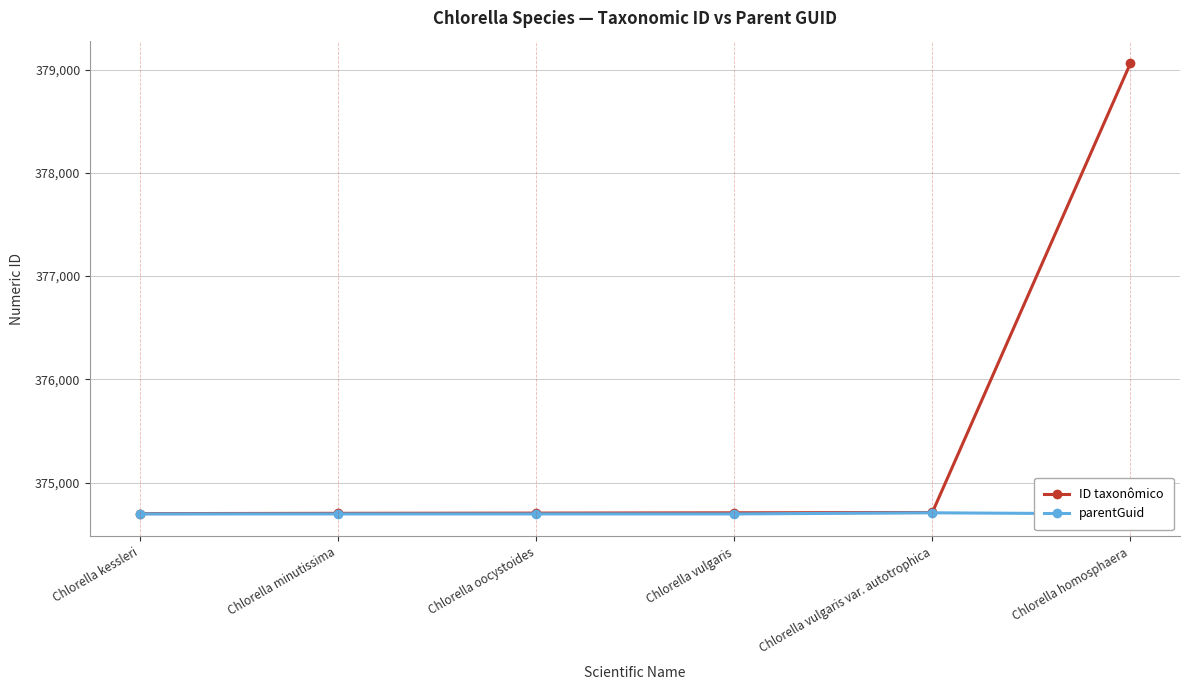

Is it true that ID taxonômico equals 374711 at Chlorella vulgaris var. autotrophica?

True